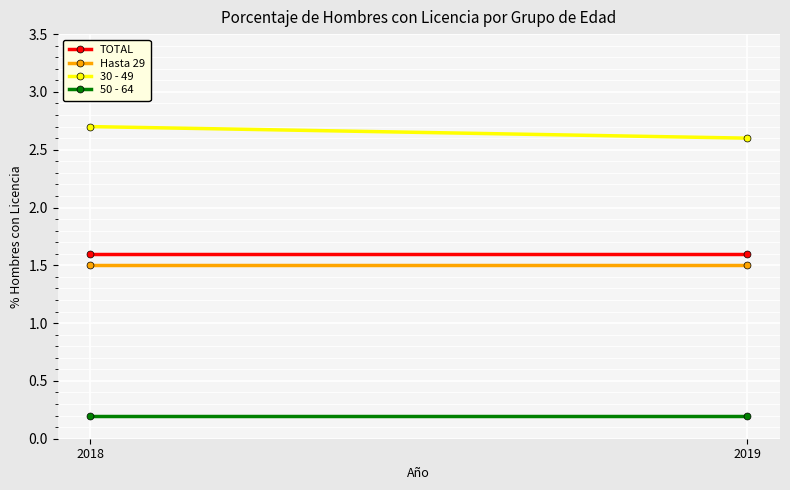

What are all the series names shown in the legend?

TOTAL, Hasta 29, 30 - 49, 50 - 64